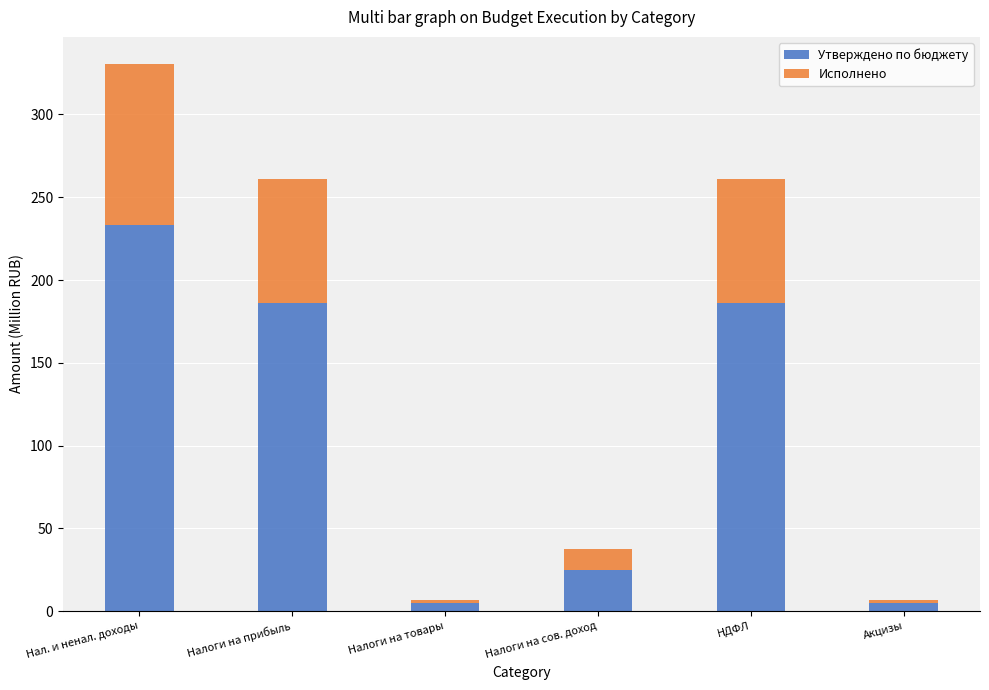

At which category is the sum across all series the highest?

Нал. и ненал. доходы